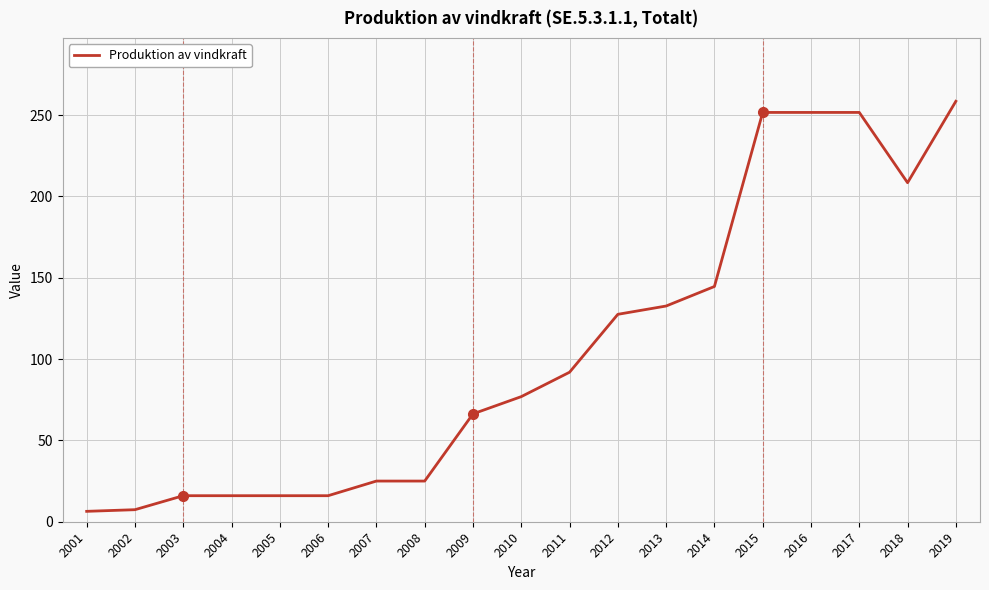

Is it true that the value at 2006 is 16.0?

True